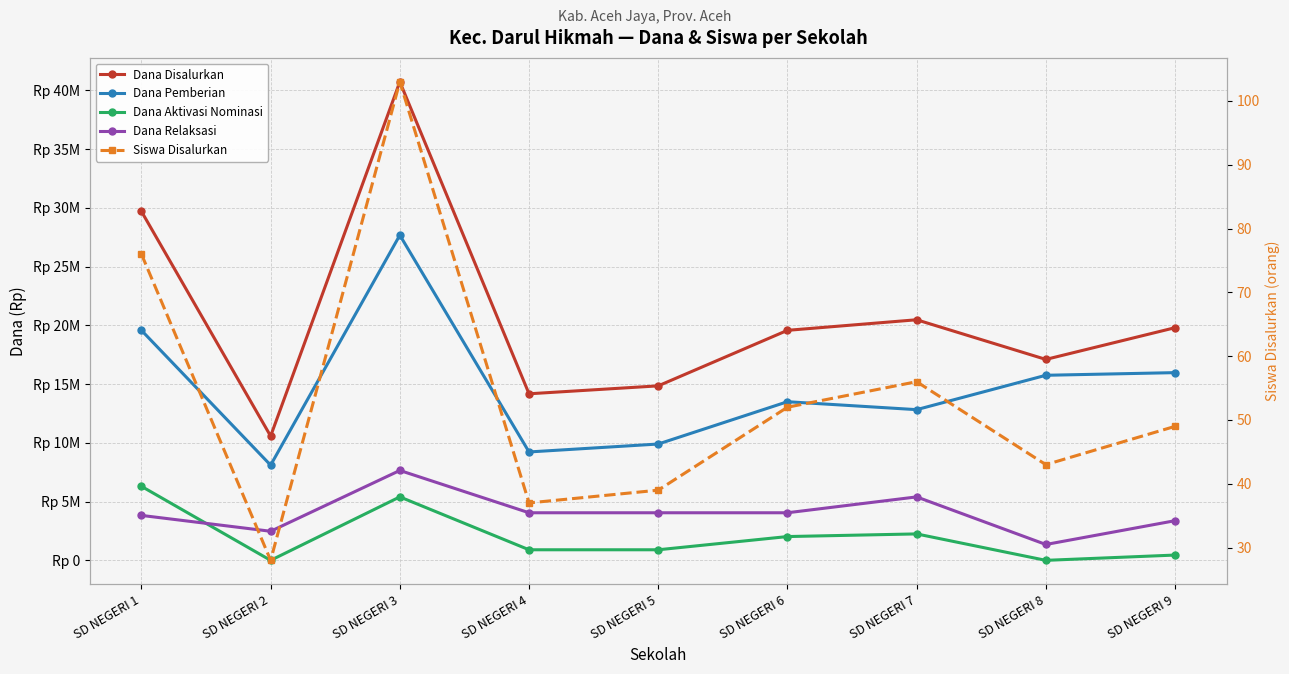

The Siswa Disalurkan series shows 43 at SD NEGERI 8. True or false?

True